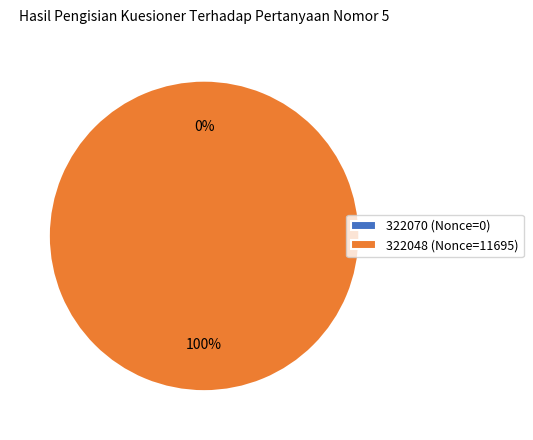

To the nearest percent, what portion does 322048 represent?

100%